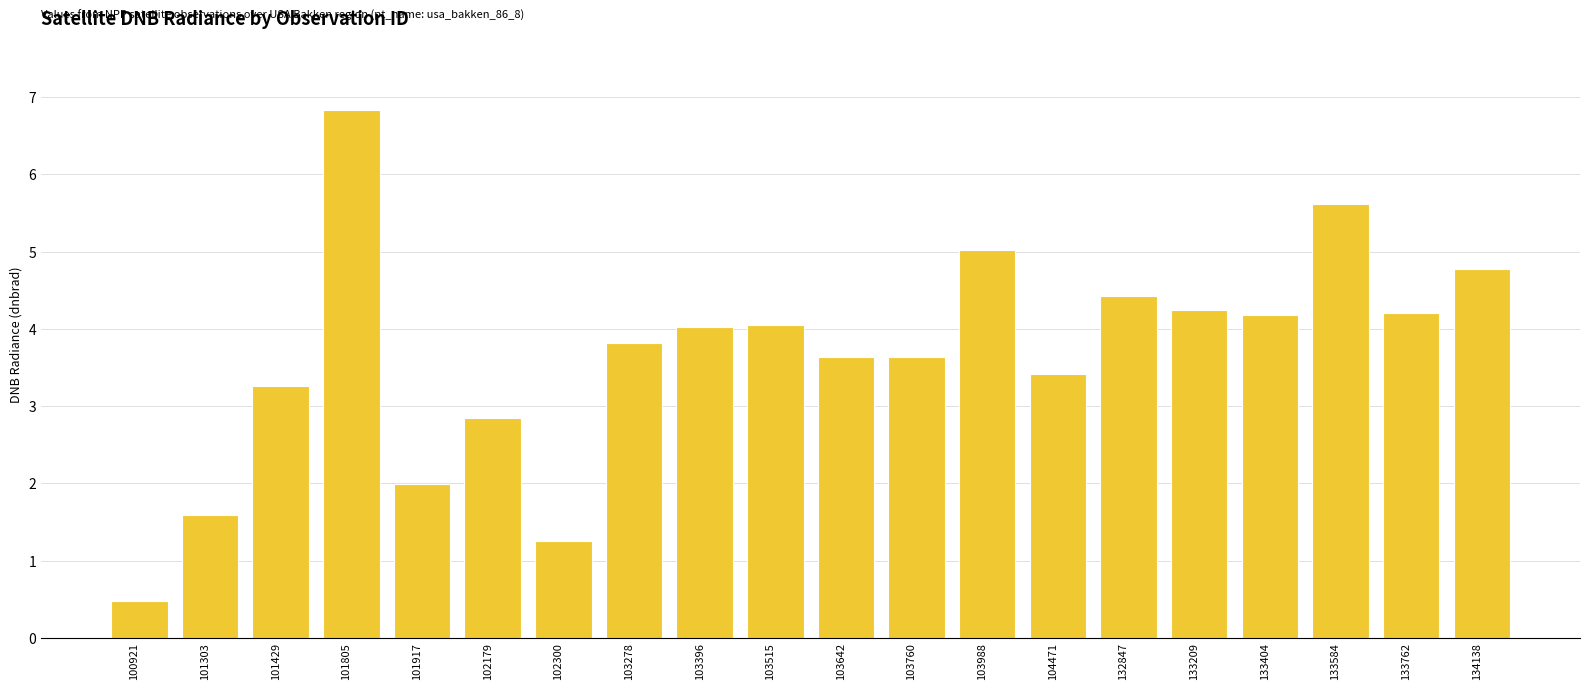

Where is the data nearest to the value 3?

102179